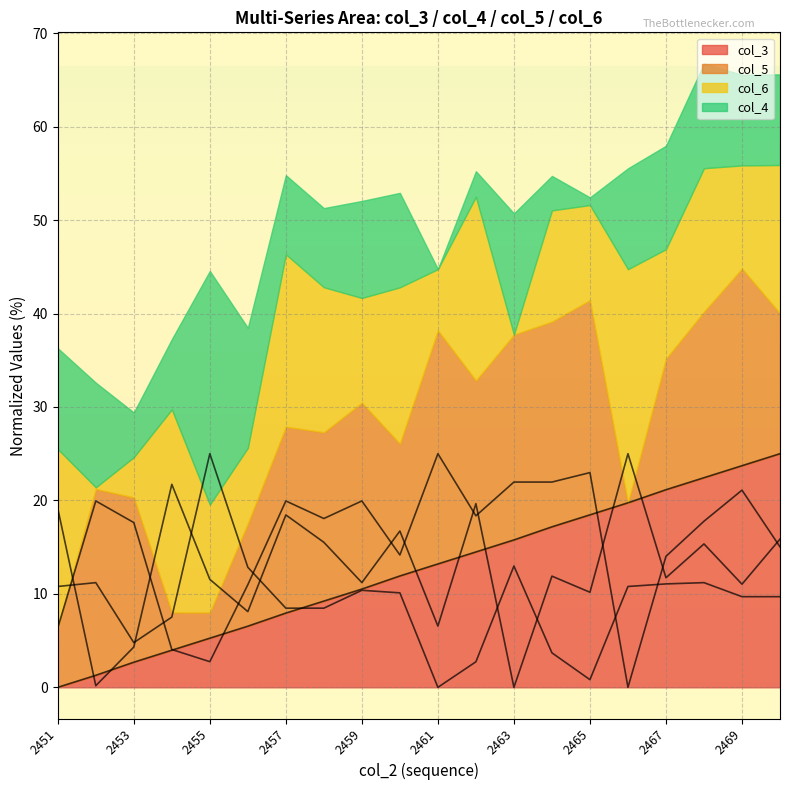

The value of col_4 at 2456 is 12.8. True or false?

True